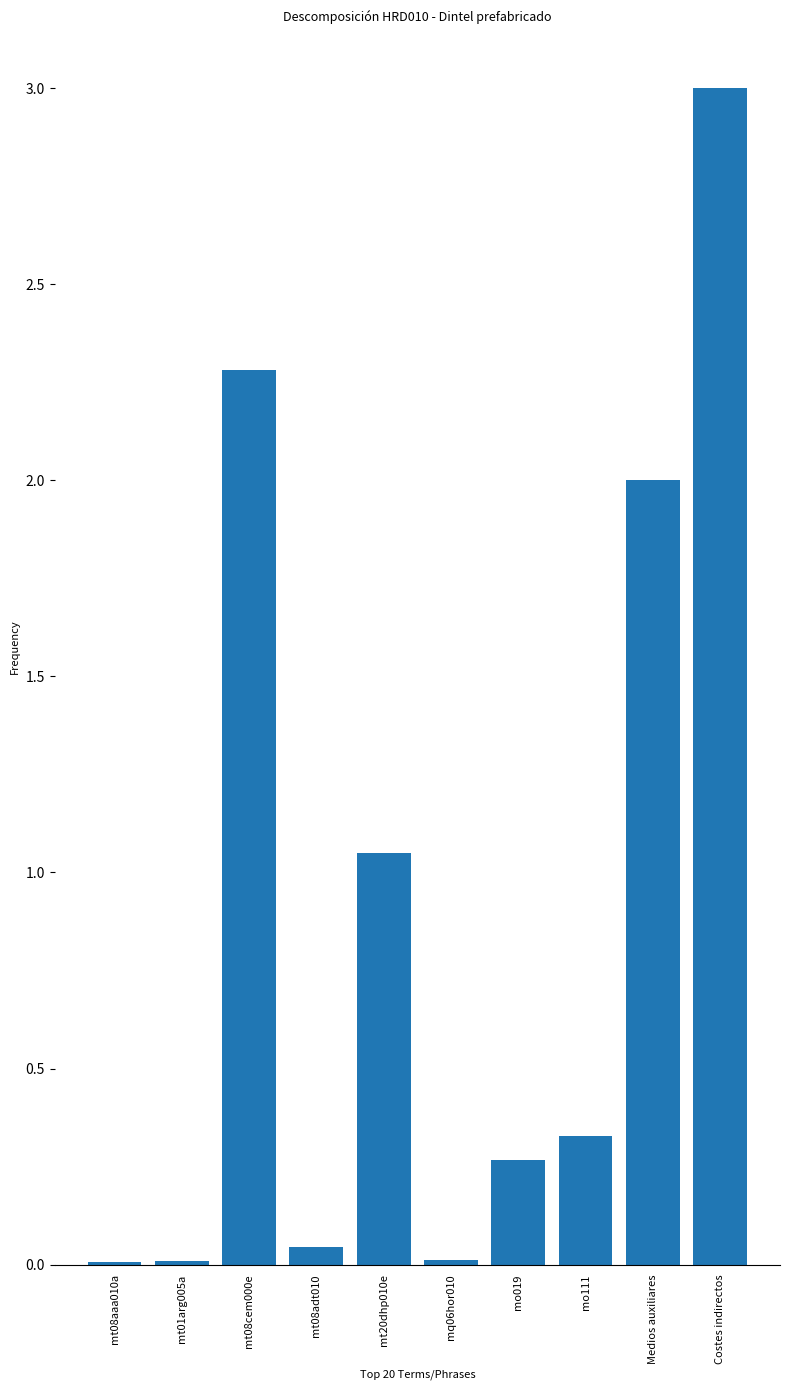

Is it true that the value at mo019 is 0.3?

True